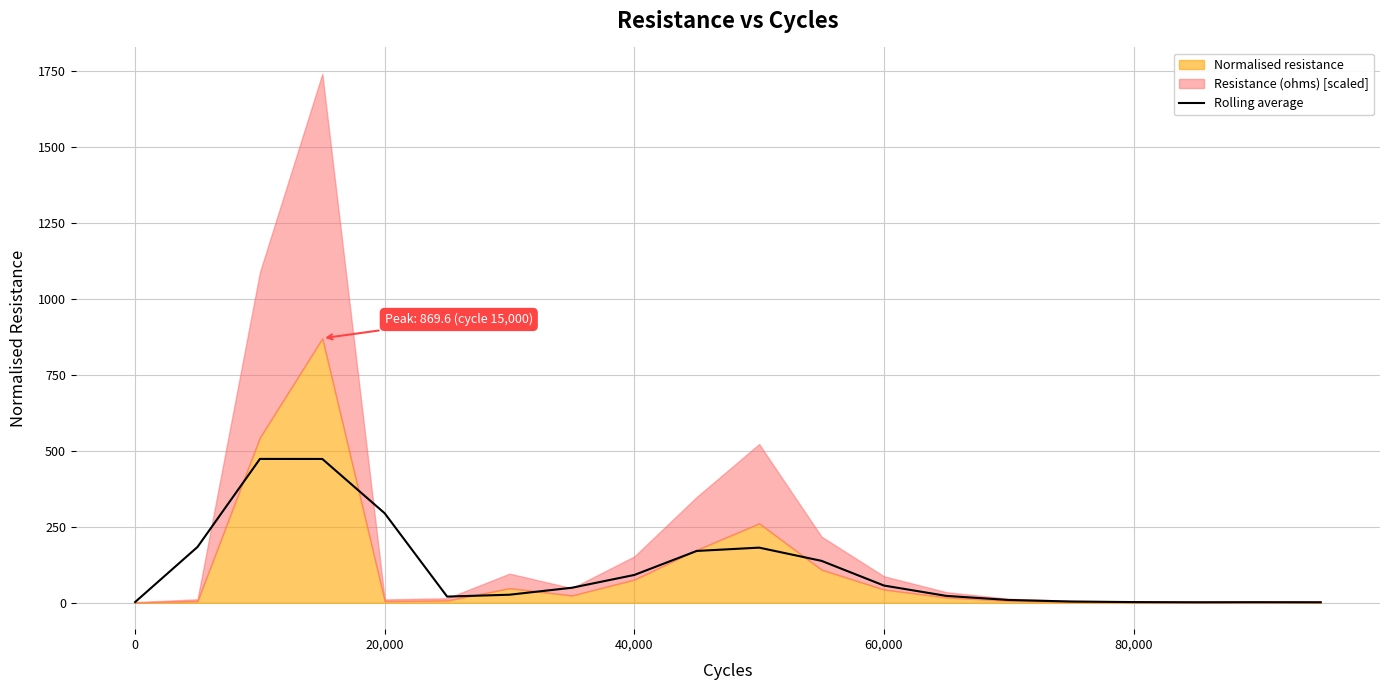

True or false: the data has more than 2 interior local peaks.

True